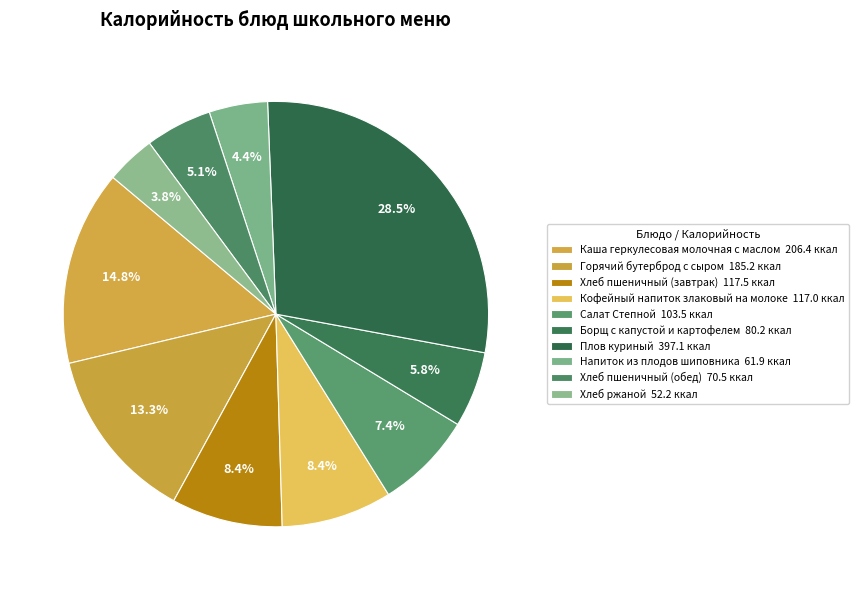

The Горячий бутерброд с сыром slice represents 2% of the pie. True or false?

False